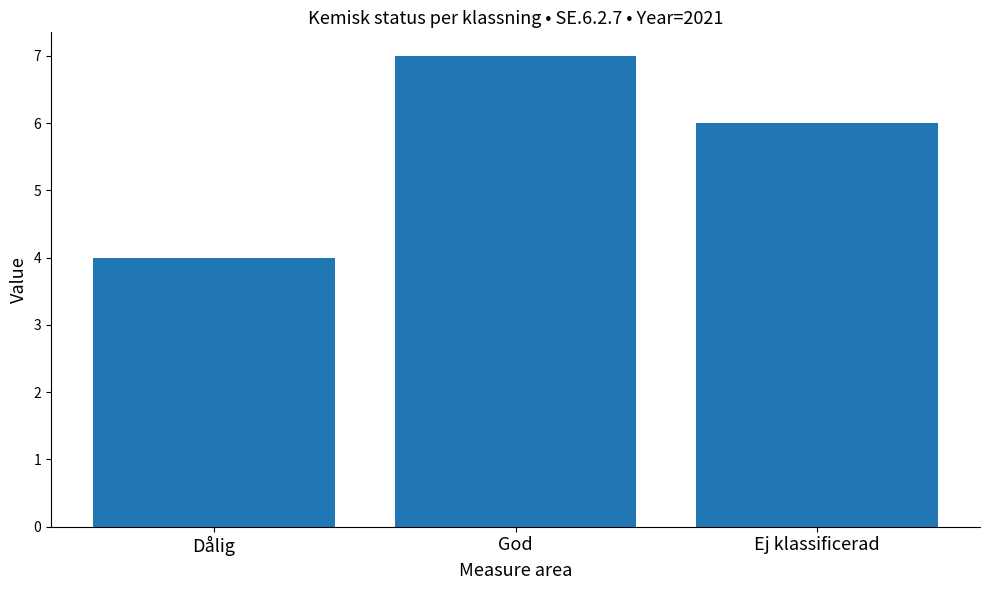

List the labels in order of value, smallest first.

Dålig, Ej klassificerad, God